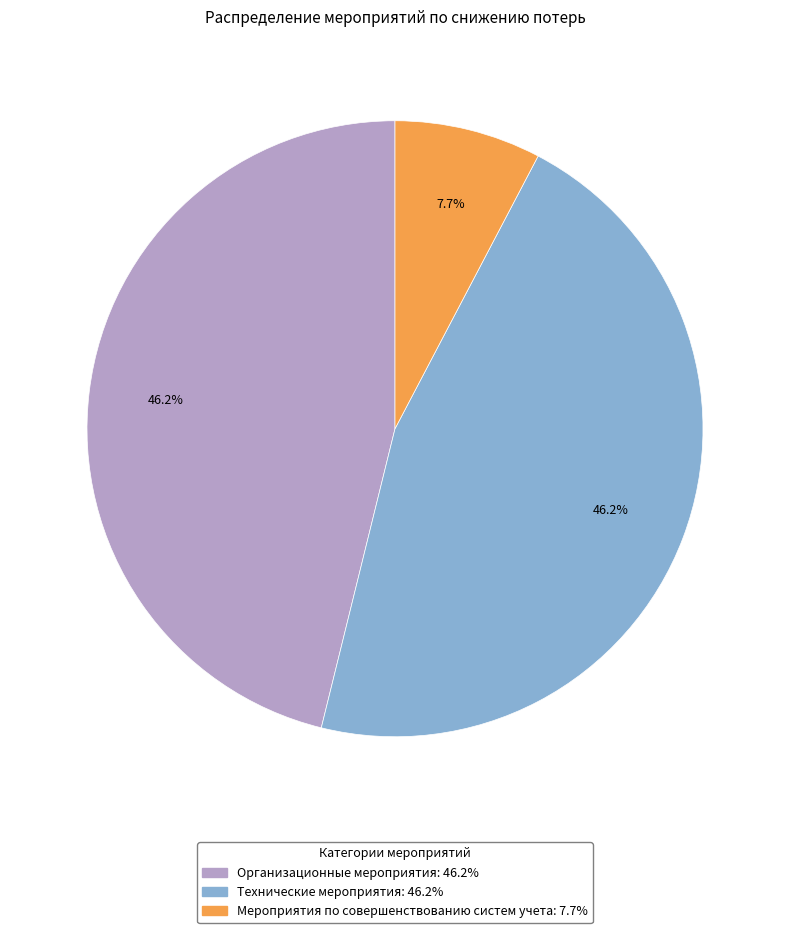

Do Технические мероприятия and Организационные мероприятия together represent more than half of the pie?

Yes